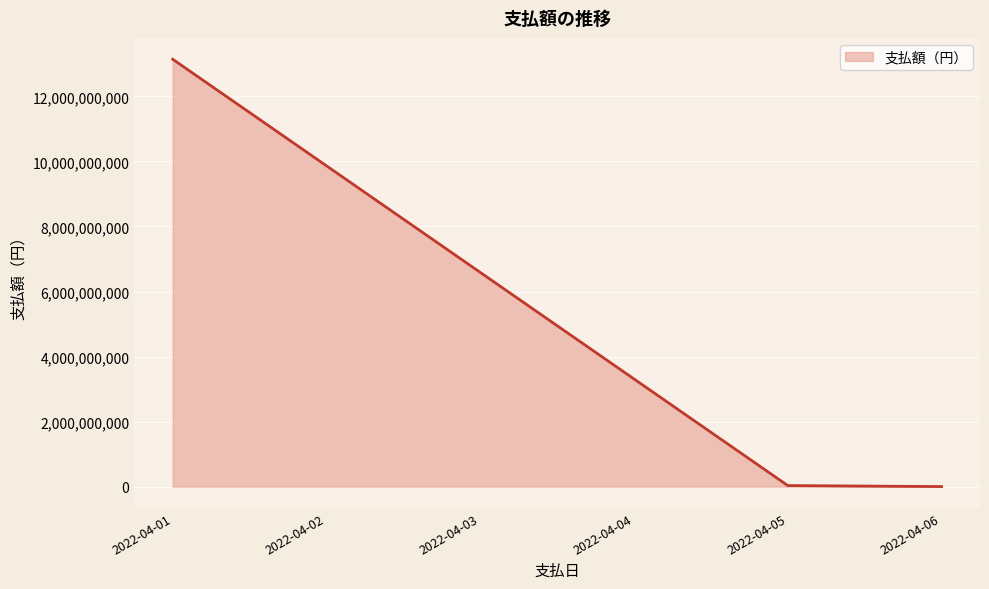

Count the number of data series in this chart.

1